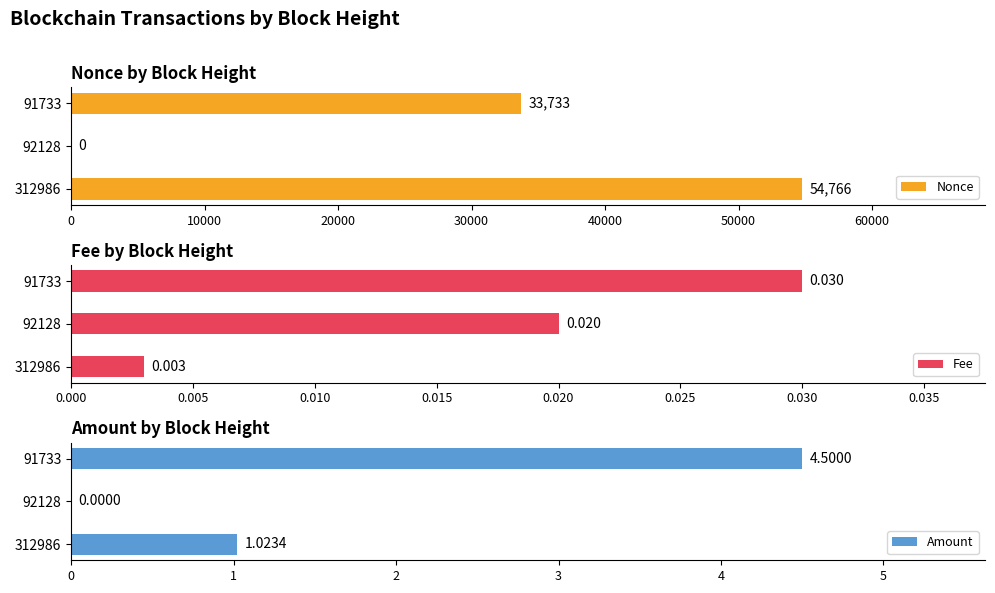

Rank the series by their maximum value, from highest to lowest.

Nonce, Amount, Fee